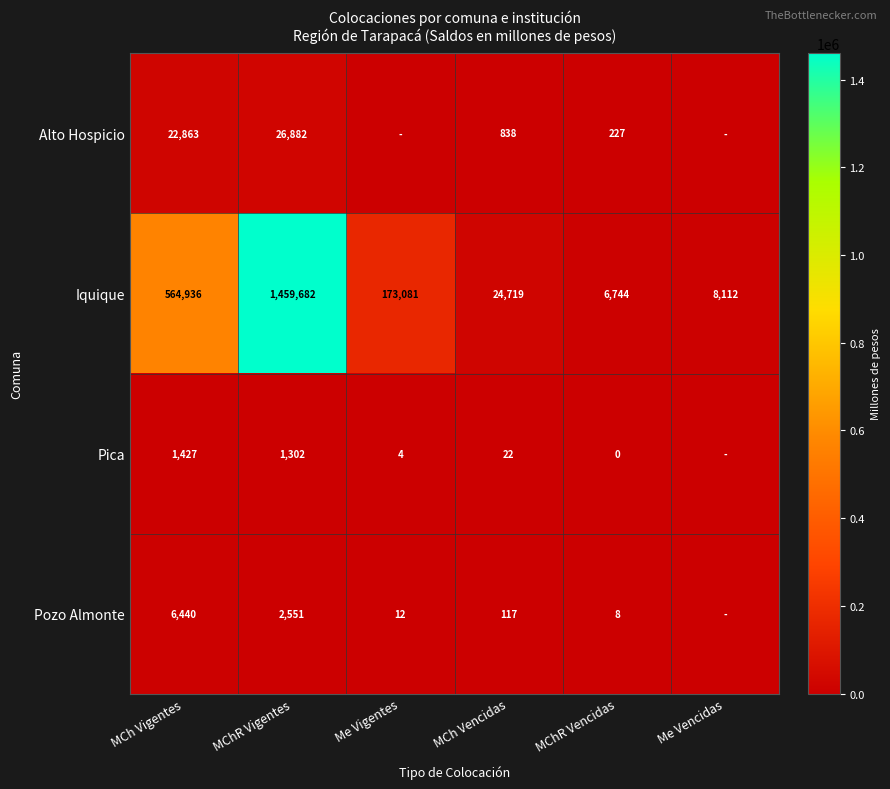

Which series changed the most between MChR Vigentes and MChR Vencidas?

Iquique